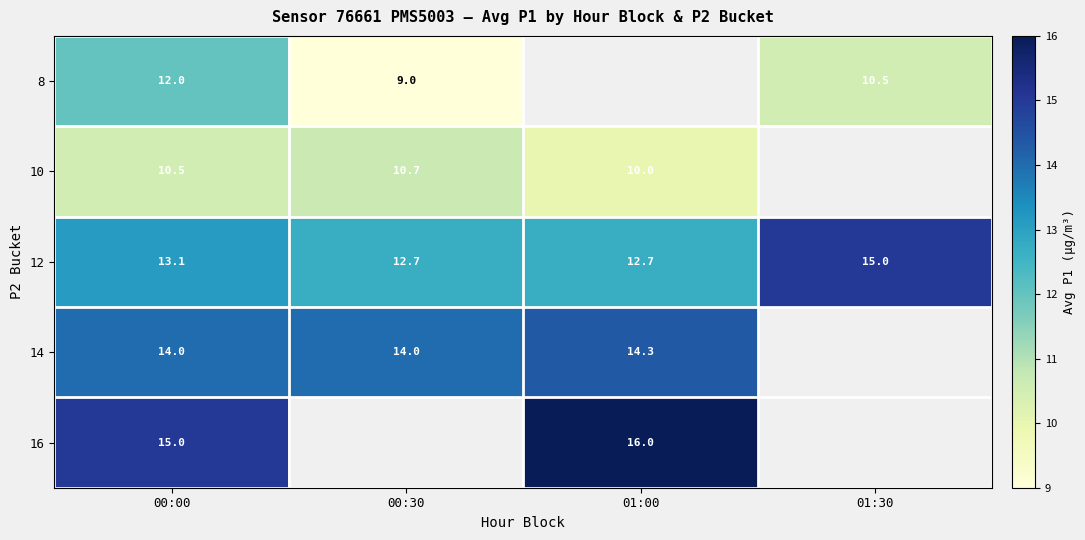

At which category is the sum across all series the highest?

00:00